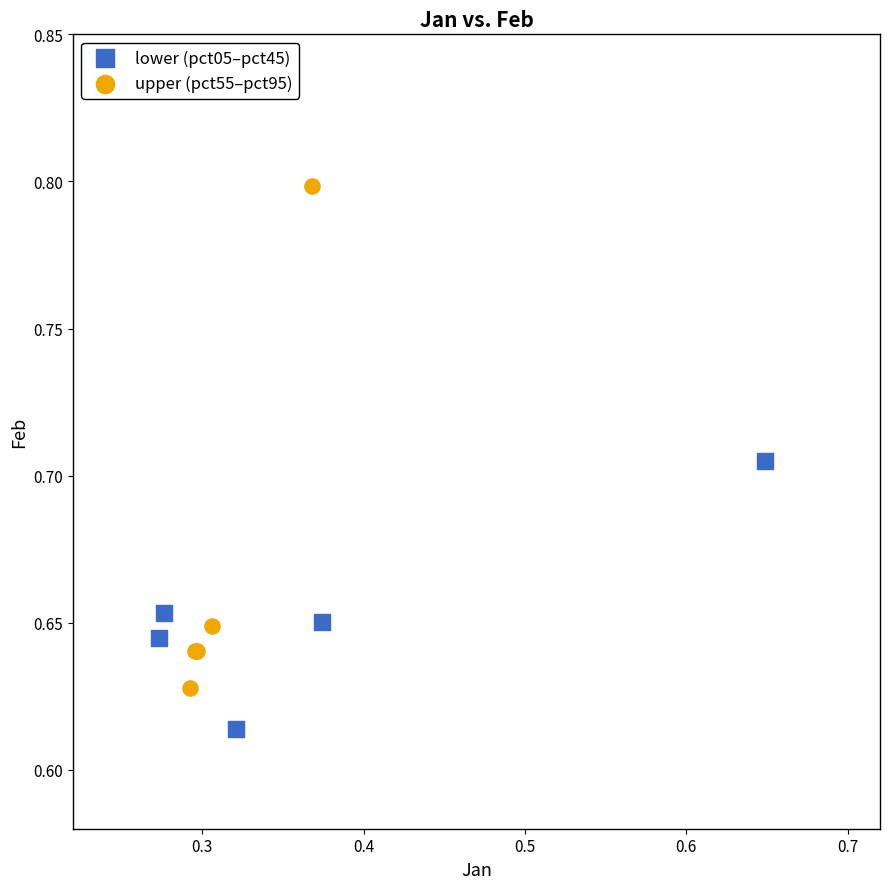

Which series contains the lowest Y value?

lower (pct05–pct45)